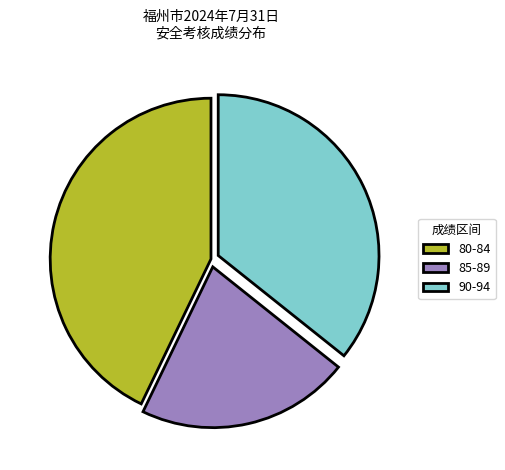

Count the number of slices in the pie.

3